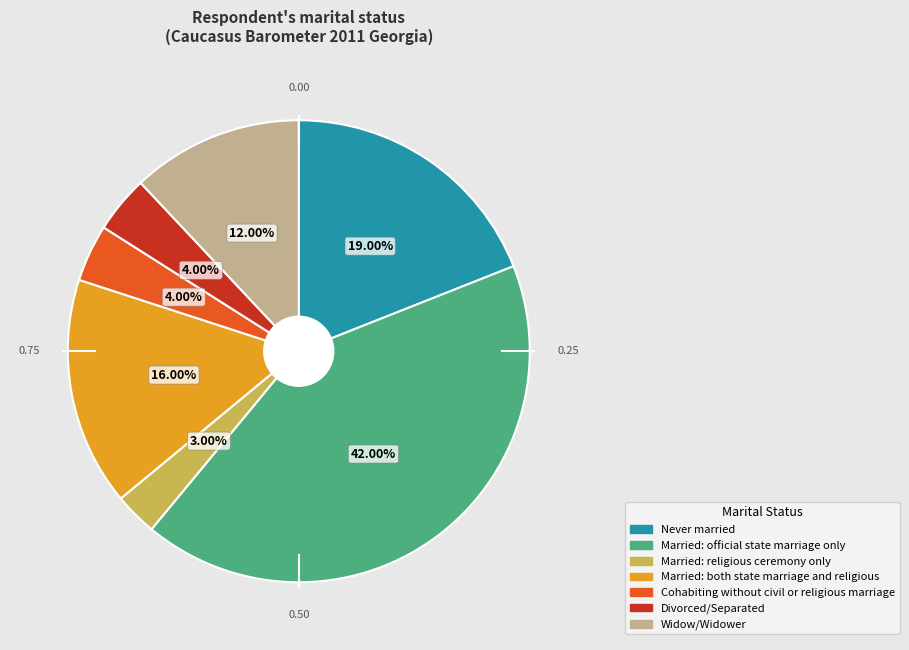

What is the smallest slice in the pie chart?

Married: religious ceremony only